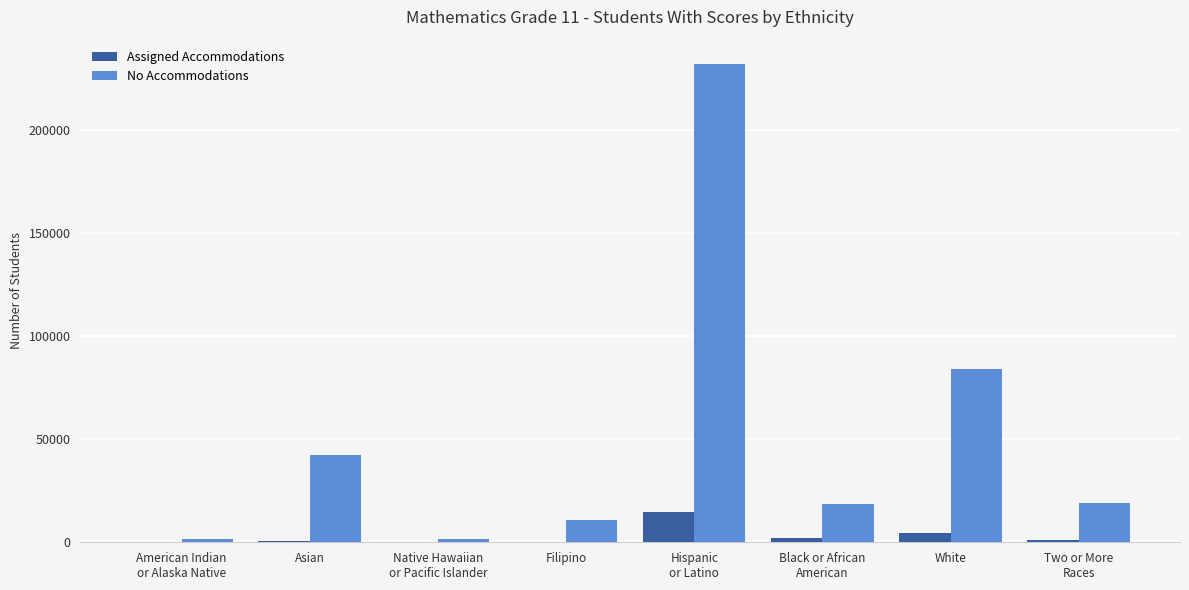

What is the average value of the Assigned Accommodations series?

2925